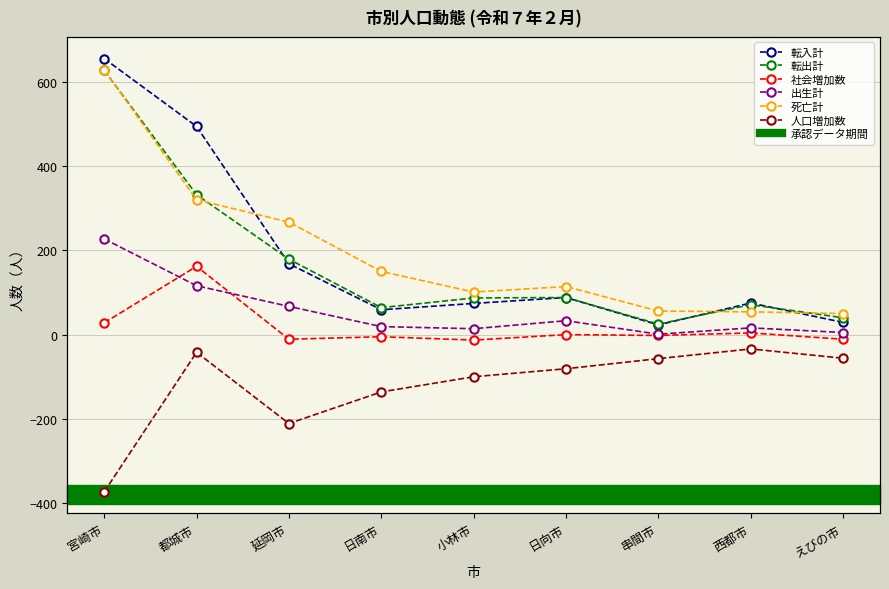

Reading left to right, extract all data points from this chart.

転入計: 宮崎市=655	都城市=494	延岡市=168	日南市=59	小林市=74	日向市=88	串間市=23	西都市=75	えびの市=29
転出計: 宮崎市=627	都城市=332	延岡市=179	日南市=64	小林市=87	日向市=88	串間市=25	西都市=71	えびの市=40
社会増加数: 宮崎市=28	都城市=162	延岡市=-11	日南市=-5	小林市=-13	日向市=0	串間市=-2	西都市=4	えびの市=-11
出生計: 宮崎市=227	都城市=116	延岡市=67	日南市=19	小林市=14	日向市=33	串間市=1	西都市=16	えびの市=5
死亡計: 宮崎市=628	都城市=320	延岡市=267	日南市=150	小林市=101	日向市=114	串間市=56	西都市=54	えびの市=50
人口増加数: 宮崎市=-373	都城市=-42	延岡市=-211	日南市=-136	小林市=-100	日向市=-81	串間市=-57	西都市=-34	えびの市=-56